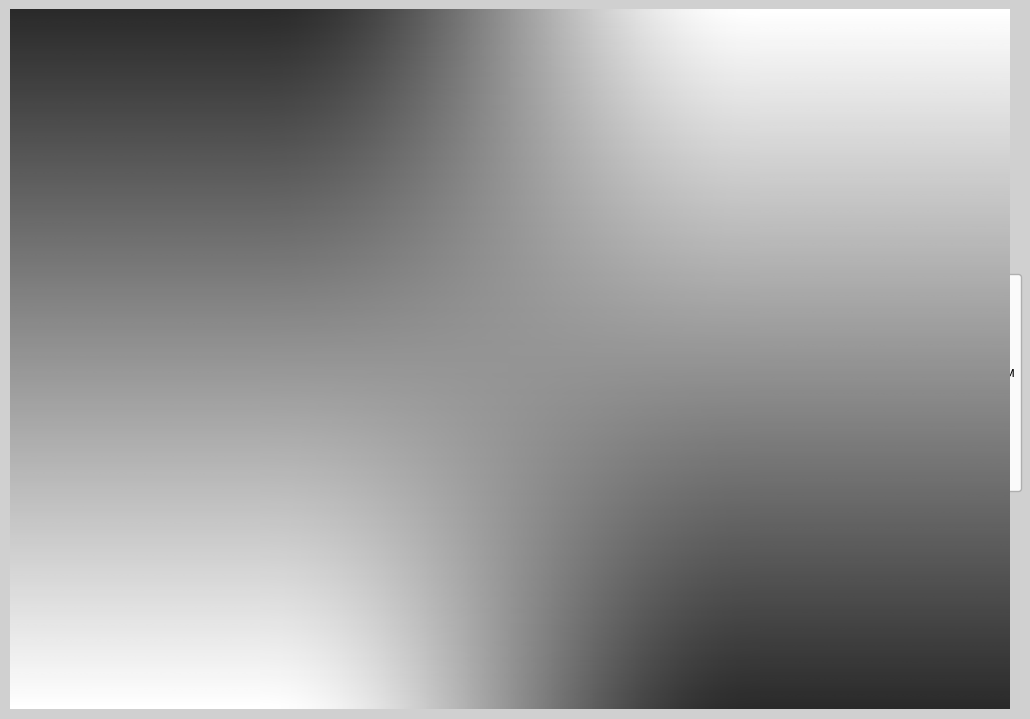

Is it true that Морковь отварная is 1% of the pie?

False